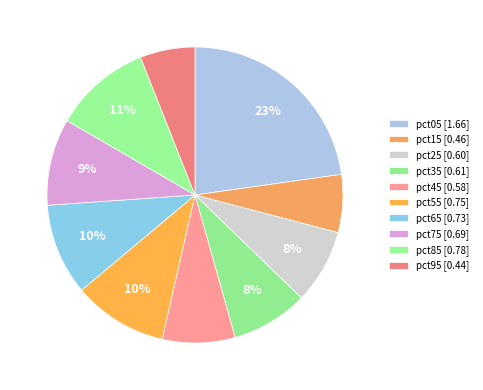

The pct45 slice represents 8% of the pie. True or false?

True